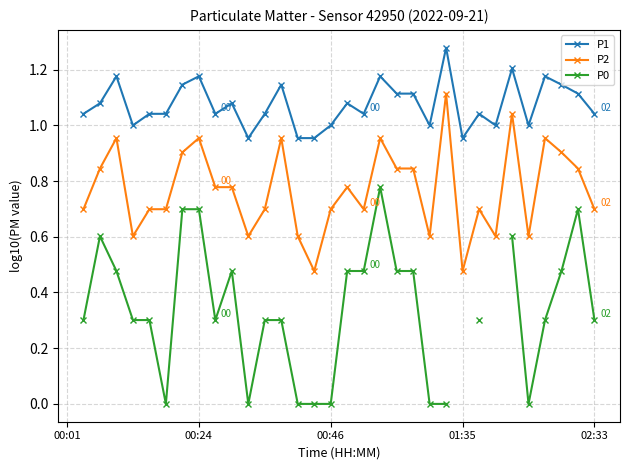

At which category is the sum across all series the highest?

19